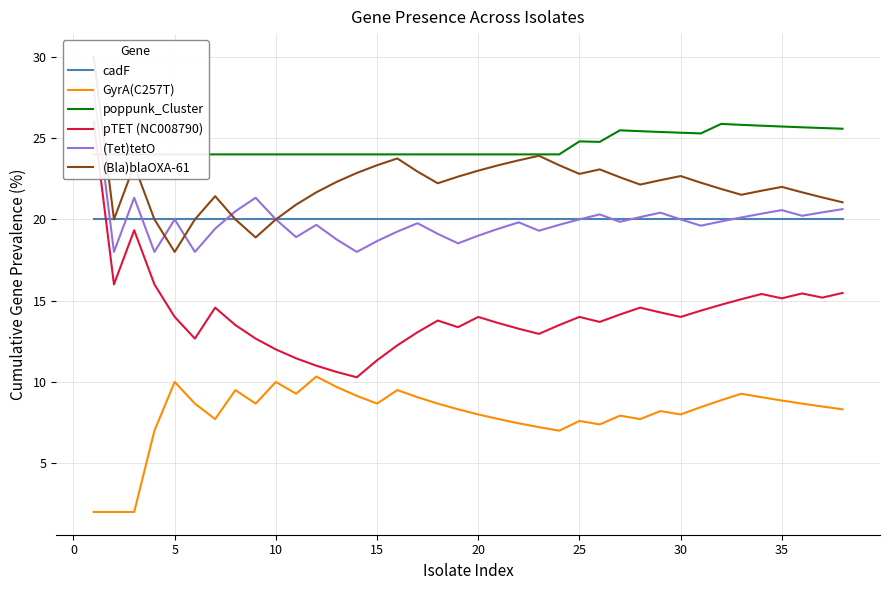

What is the minimum value for cadF?

20.0